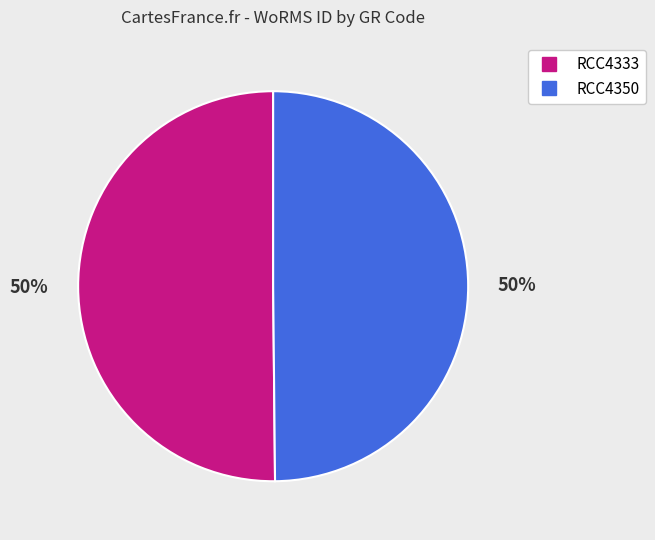

To the nearest percent, what percentage of the pie is RCC4333?

50%